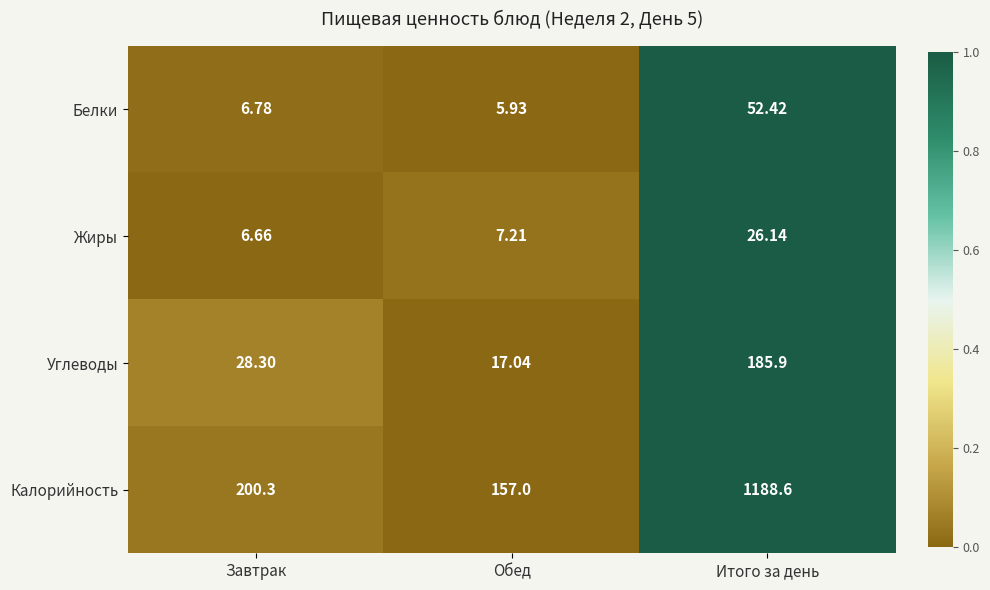

What is the maximum value shown in the chart?

1188.6